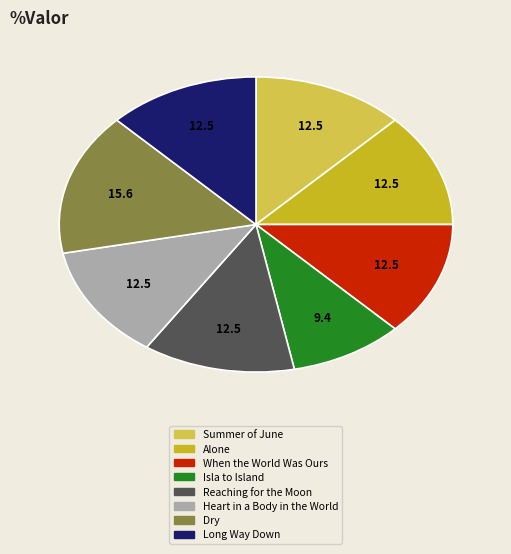

How many segments does this pie chart have?

8